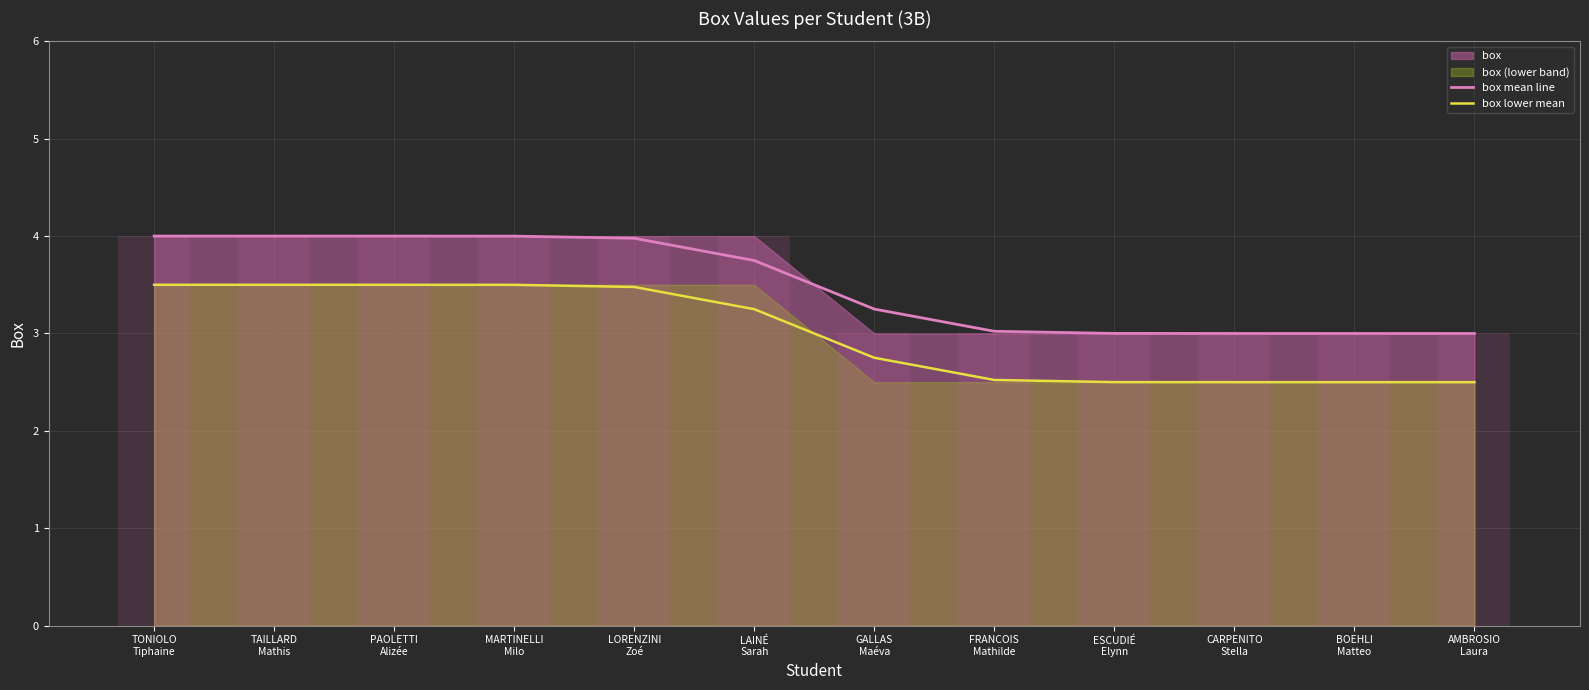

At how many categories does at least one series exceed 3?

12